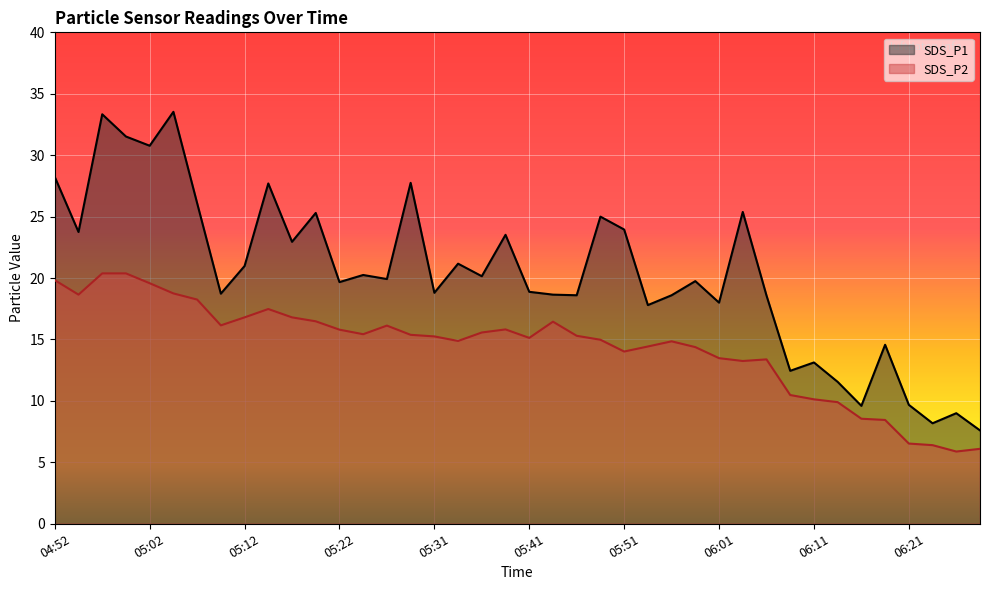

What is the total value across all series at 05:31?

34.0